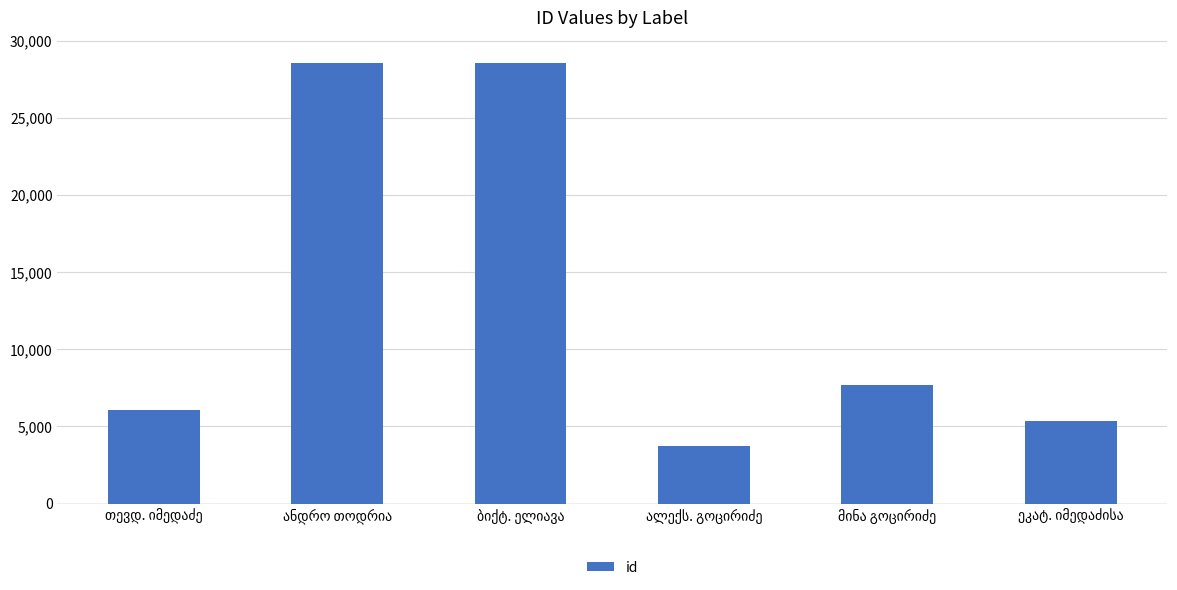

What is the sum of all values?

79923